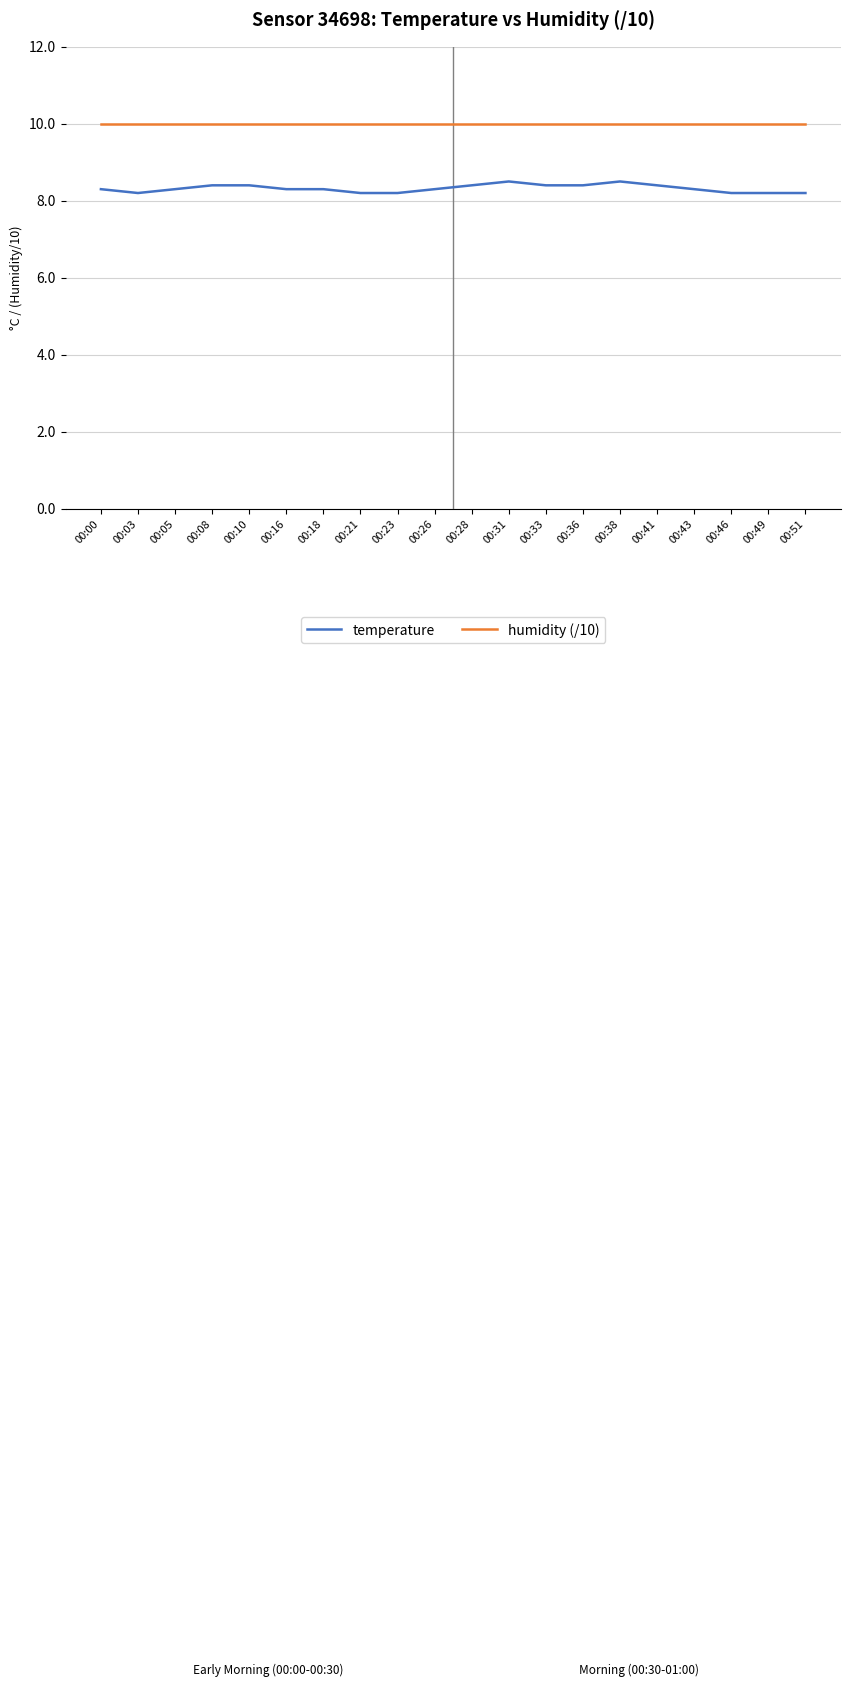

What is the total value across all series at 00:21?

18.2